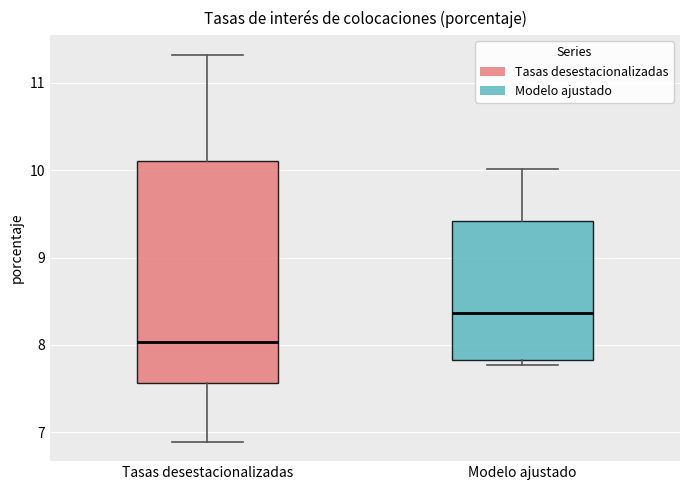

Which box's median line is the highest?

Modelo ajustado